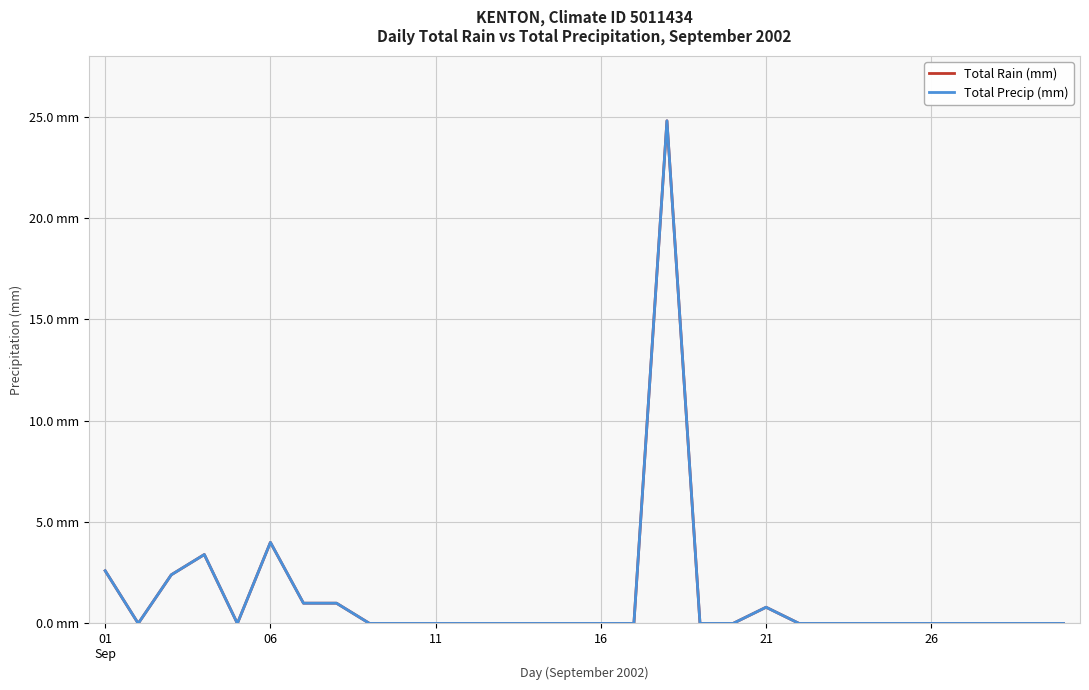

Rank the series by their maximum value, from highest to lowest.

Total Rain (mm), Total Precip (mm)